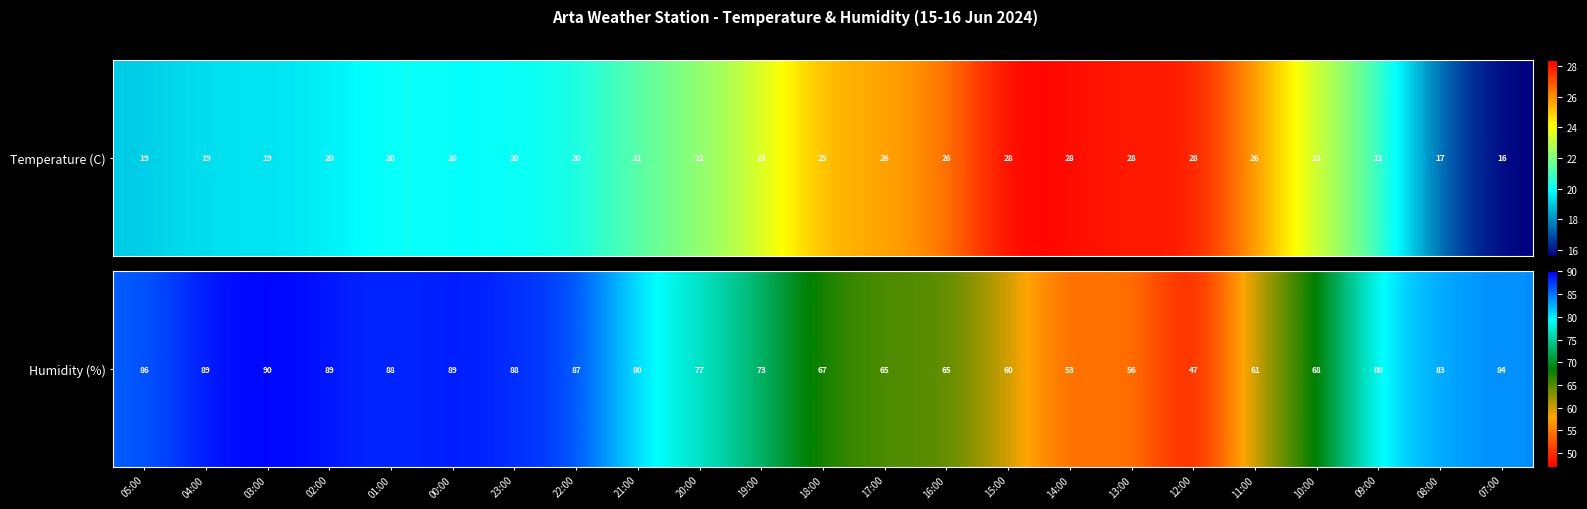

What is the sum of all values?

1725